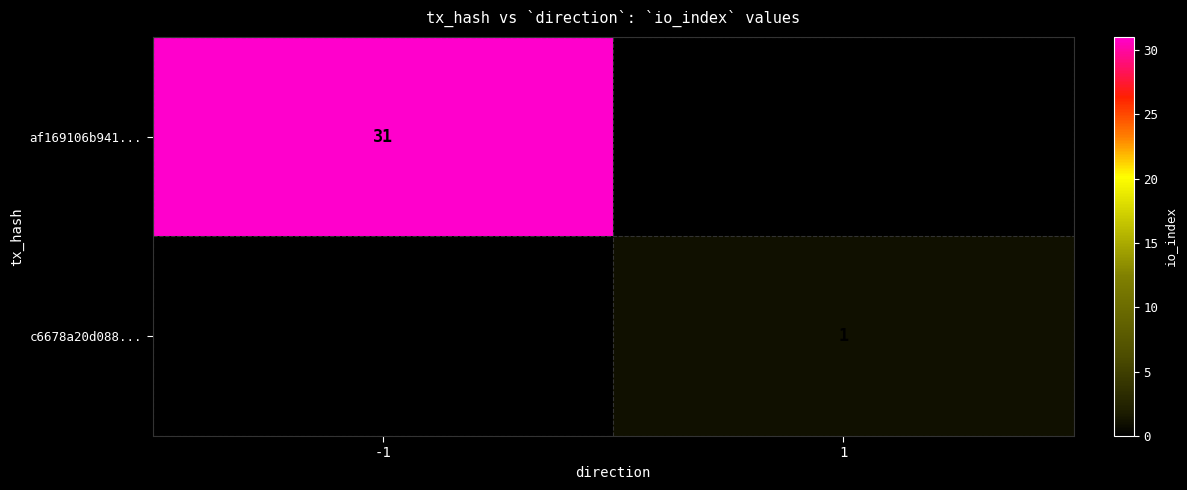

The value of c6678a20d088... at 1 is 1. True or false?

True